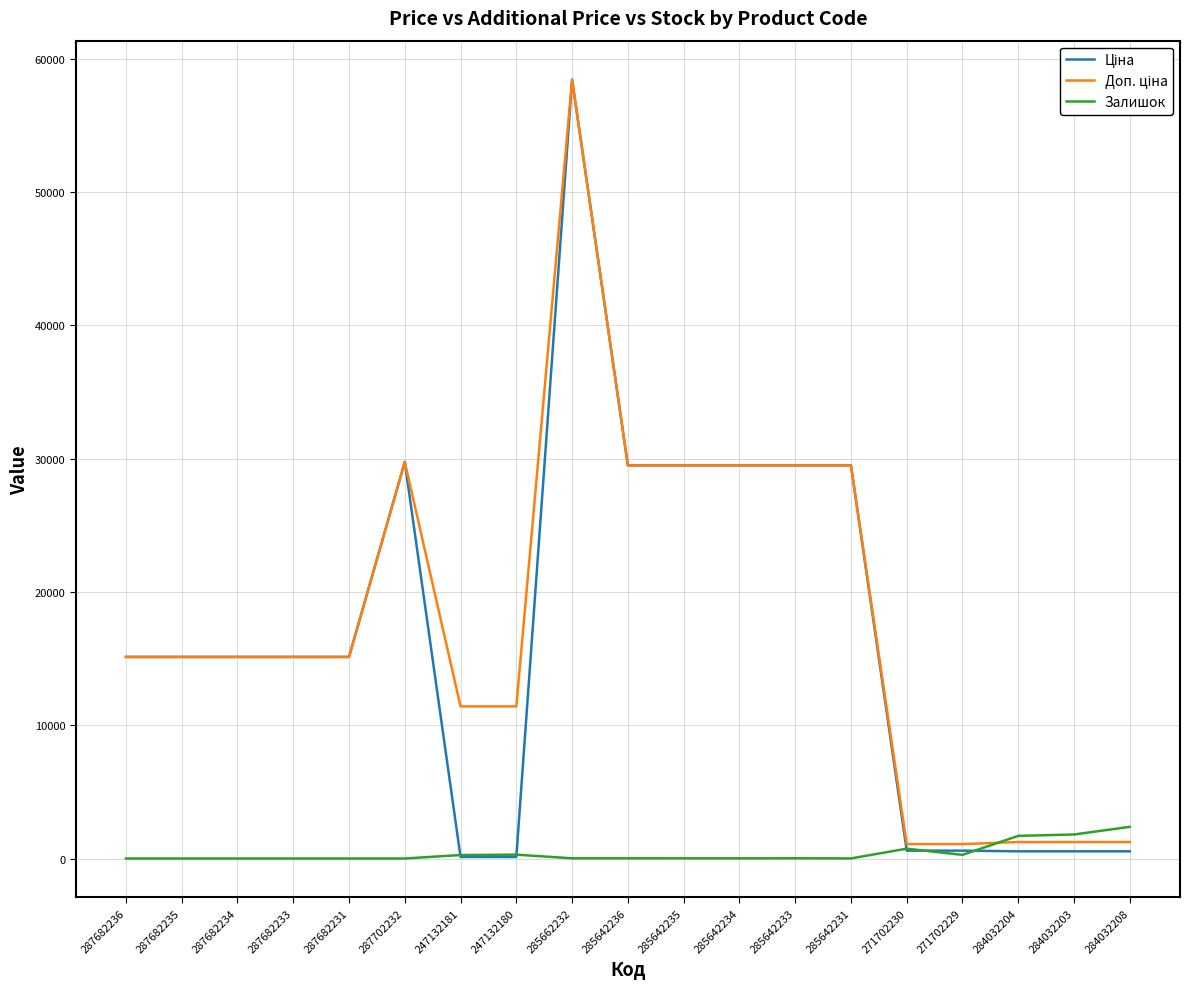

Count the number of categories in the chart.

19